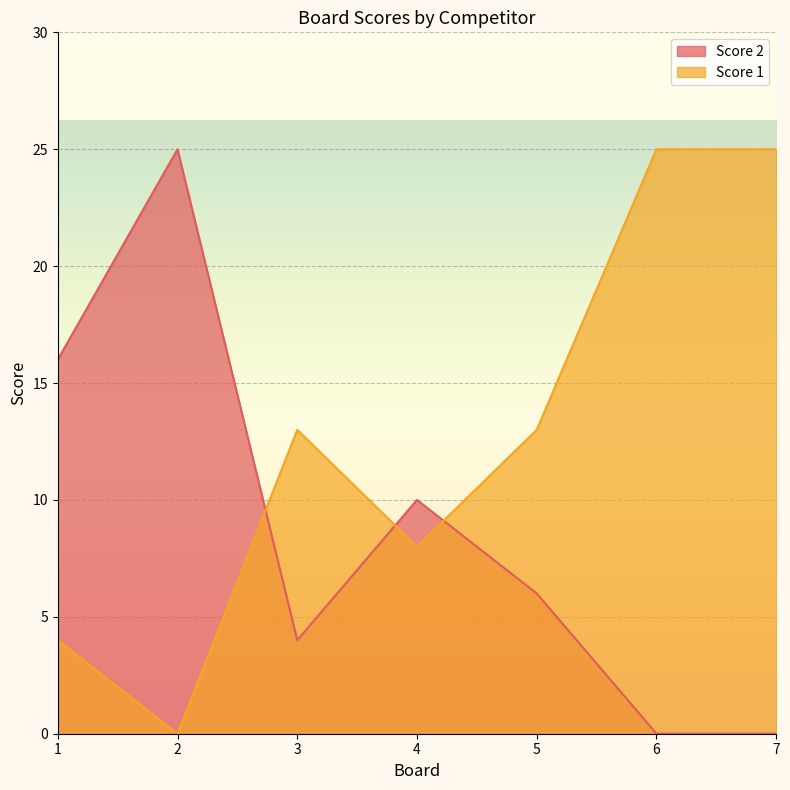

How many interior local peaks does the Score 1 series have?

1